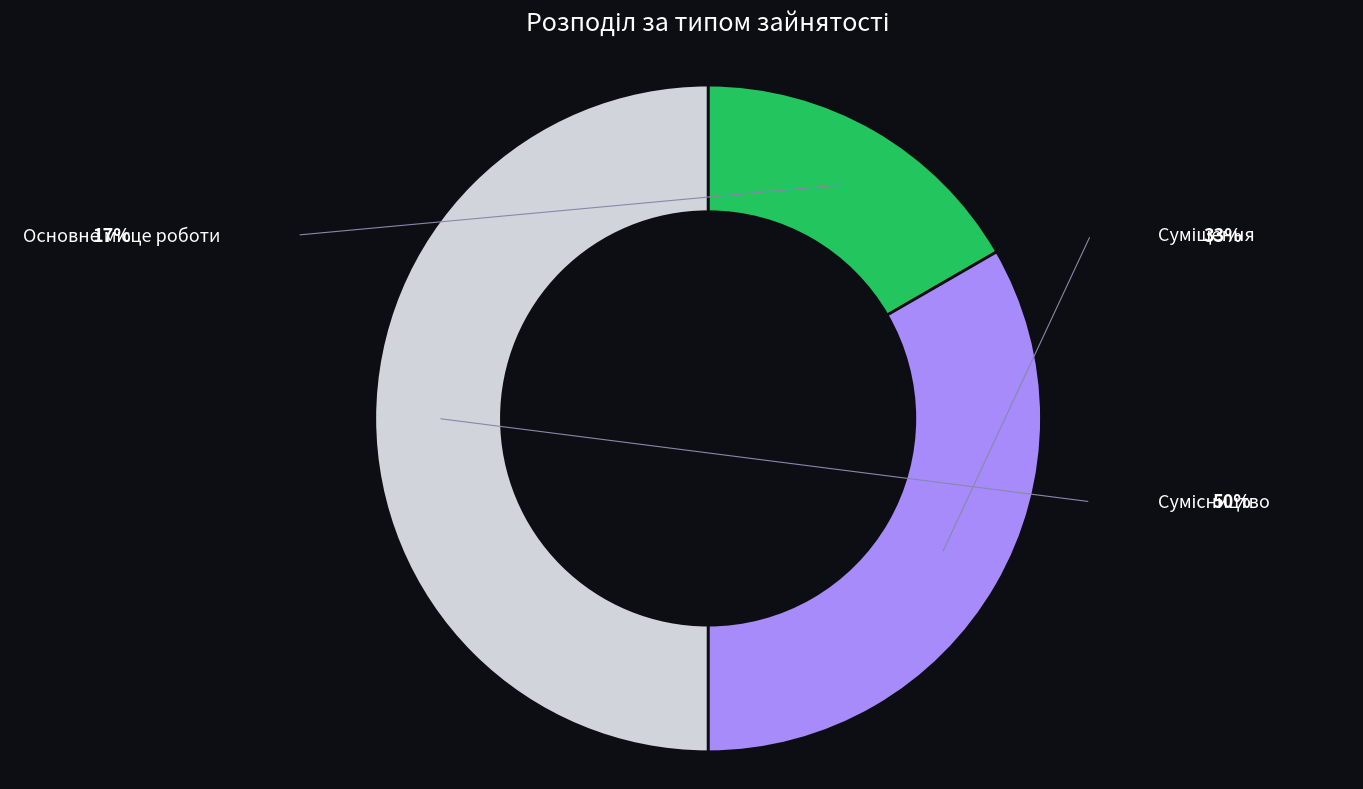

Between Основне місце роботи and Суміщення, which is larger?

Суміщення